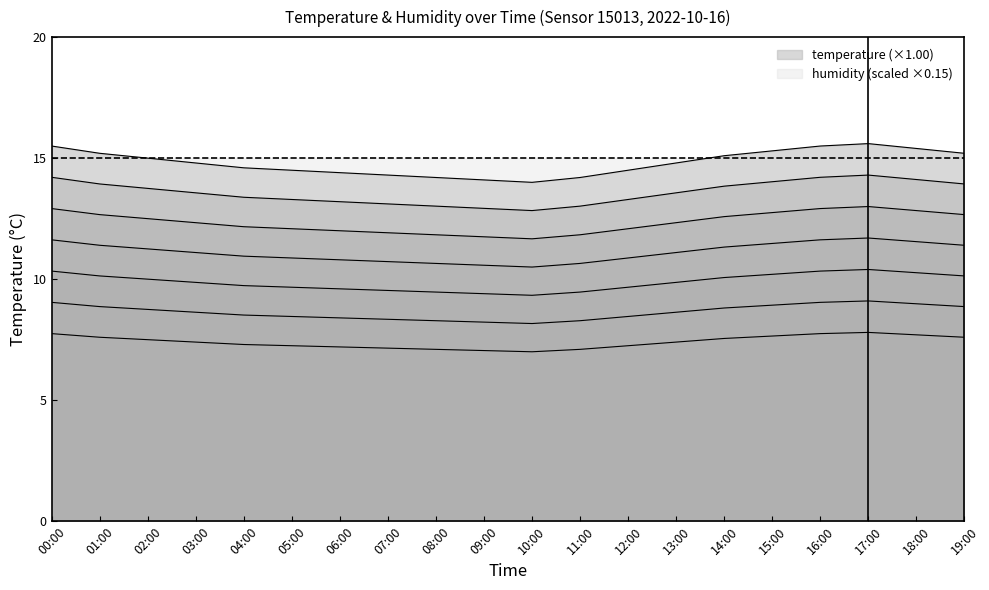

What is the value of the 10th point from the left?

11.7